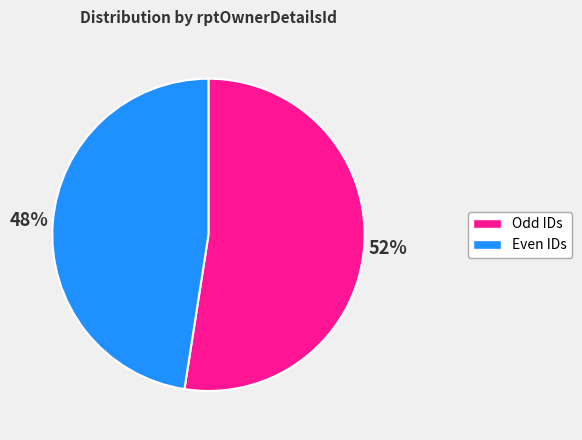

To the nearest percent, what is the average slice percentage?

50%